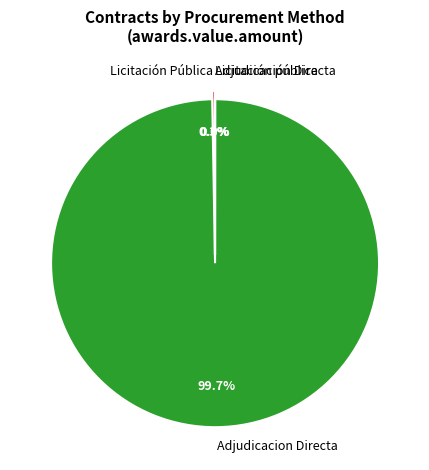

Does any single category account for the majority?

Yes